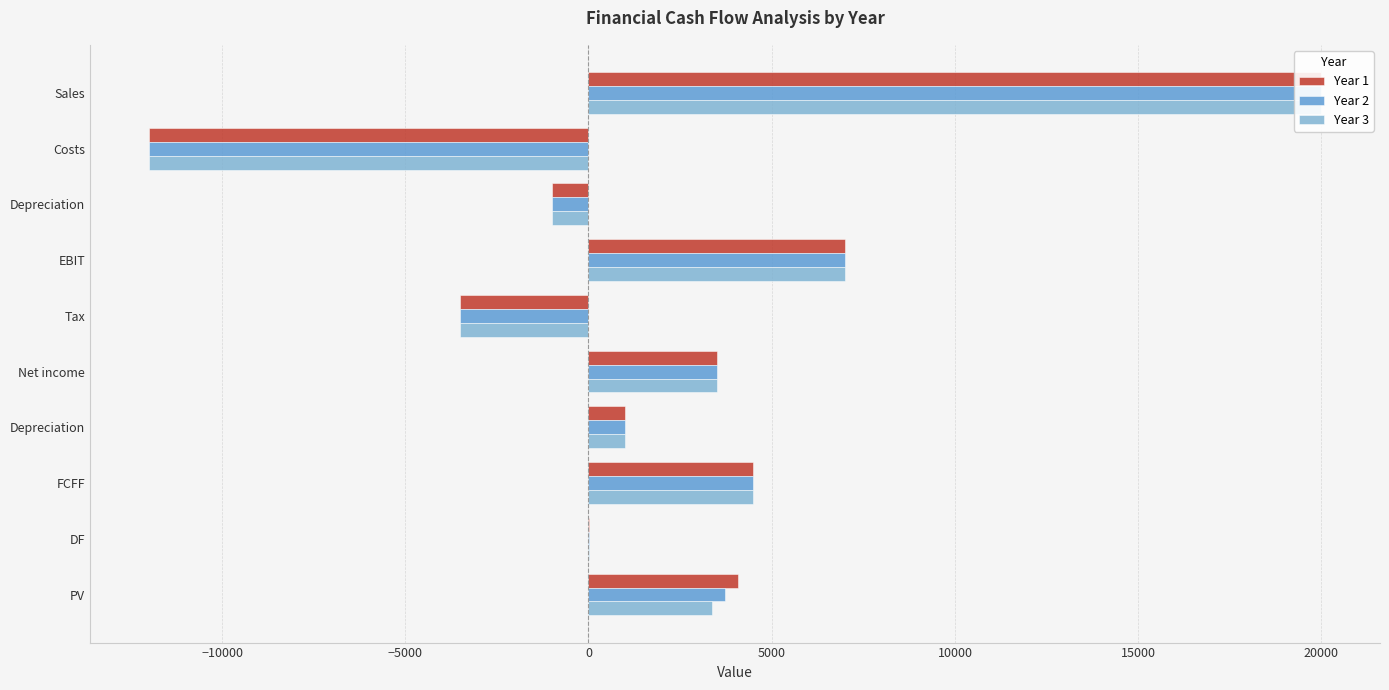

At PV, list the series in order from largest to smallest.

Year 1, Year 2, Year 3